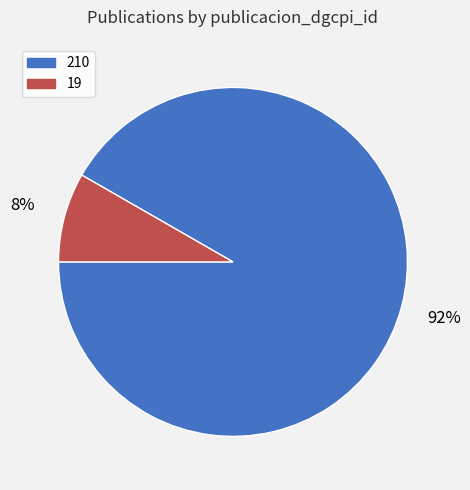

What percentage is the 210 slice, to the nearest percent?

92%